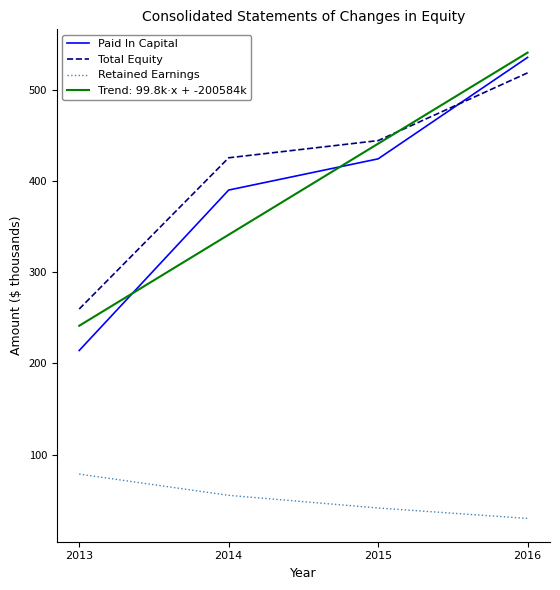

At which label does Paid In Capital first exceed 424?

2015